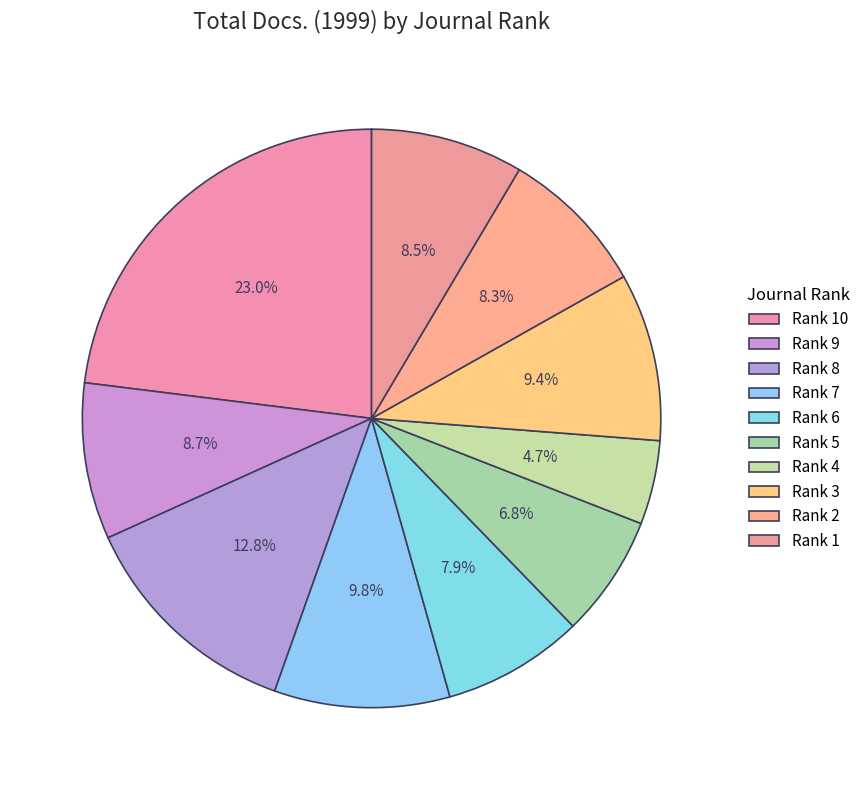

Does any single category account for the majority?

No